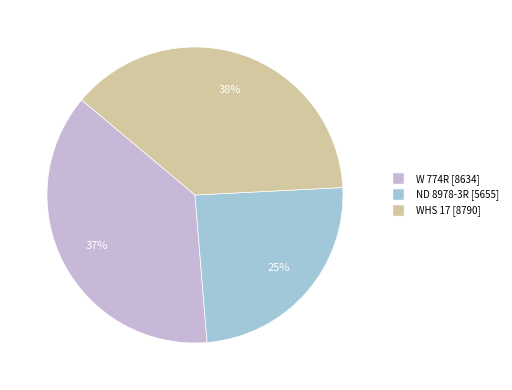

To the nearest percent, what is the combined percentage of WHS 17 and W 774R?

75%